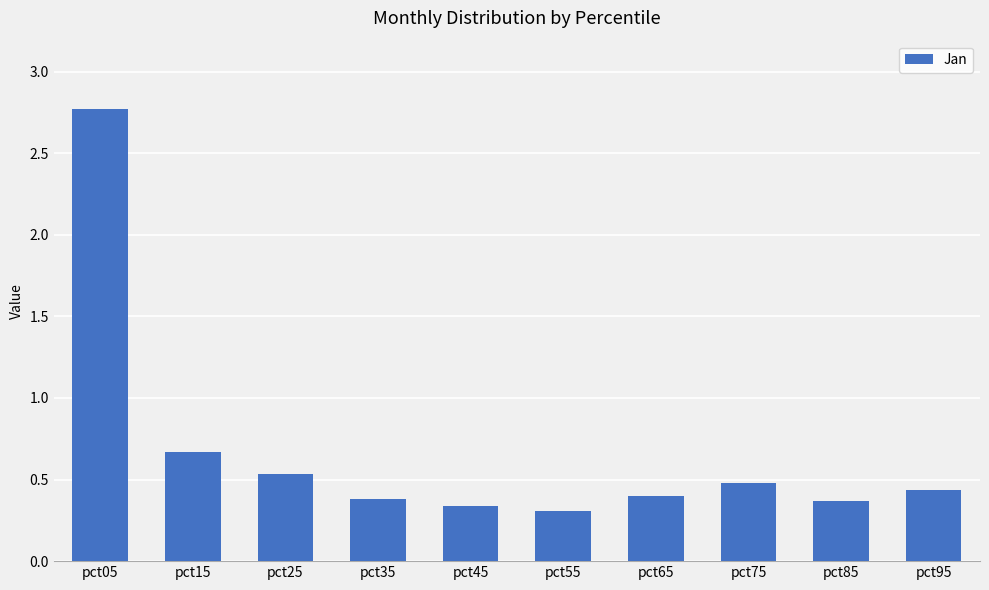

At which category does the chart reach its minimum across all series?

pct55